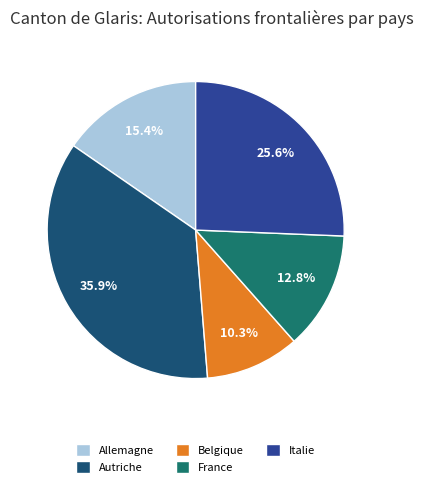

To the nearest percent, what portion does Autriche represent?

36%